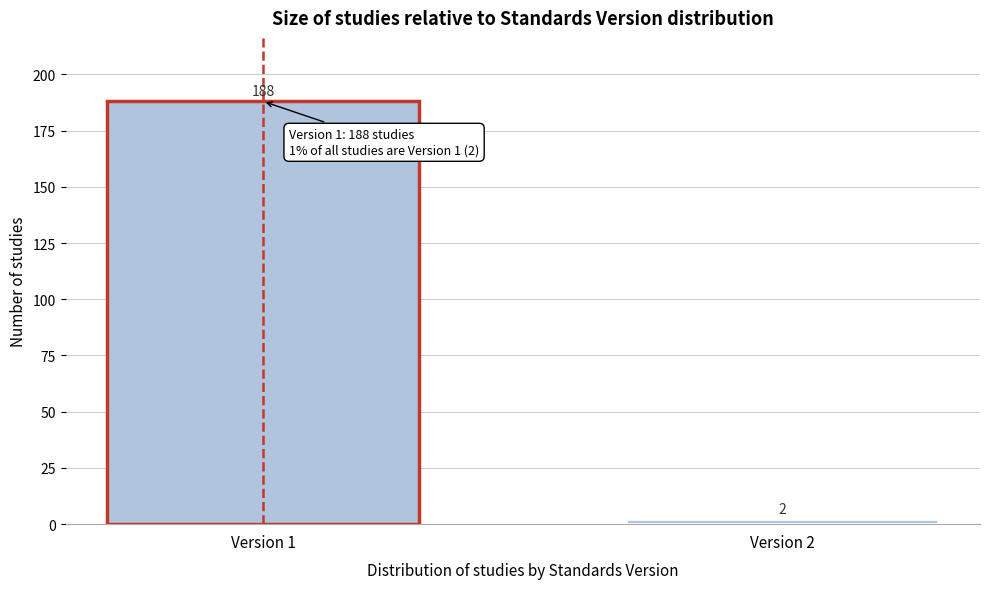

Reading left to right, list all the values displayed in this chart.

Version 1=188	Version 2=2